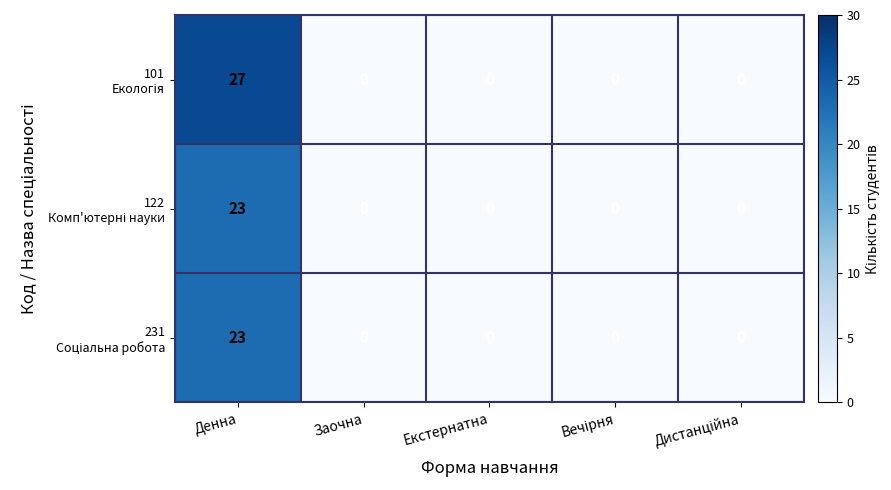

What is the greatest value displayed?

27